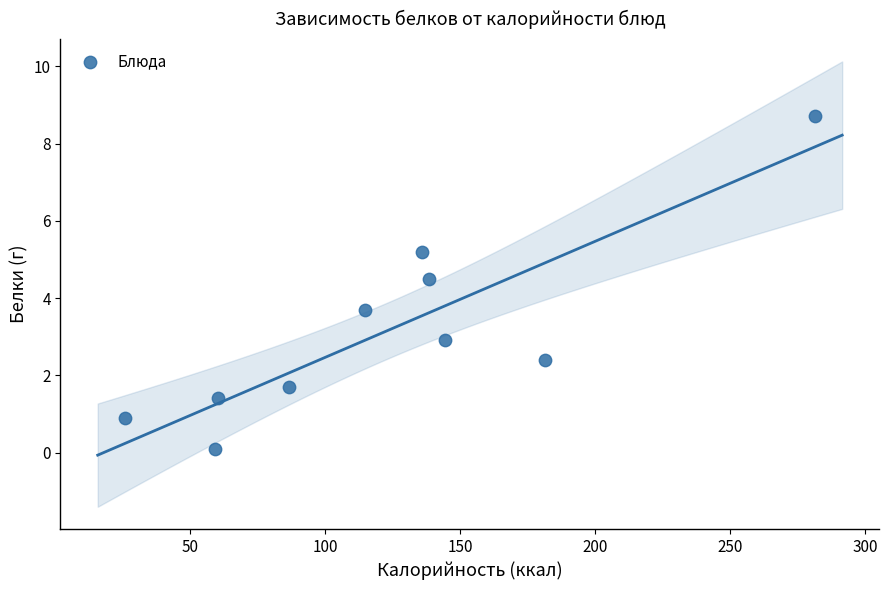

What is the average X value?

122.8